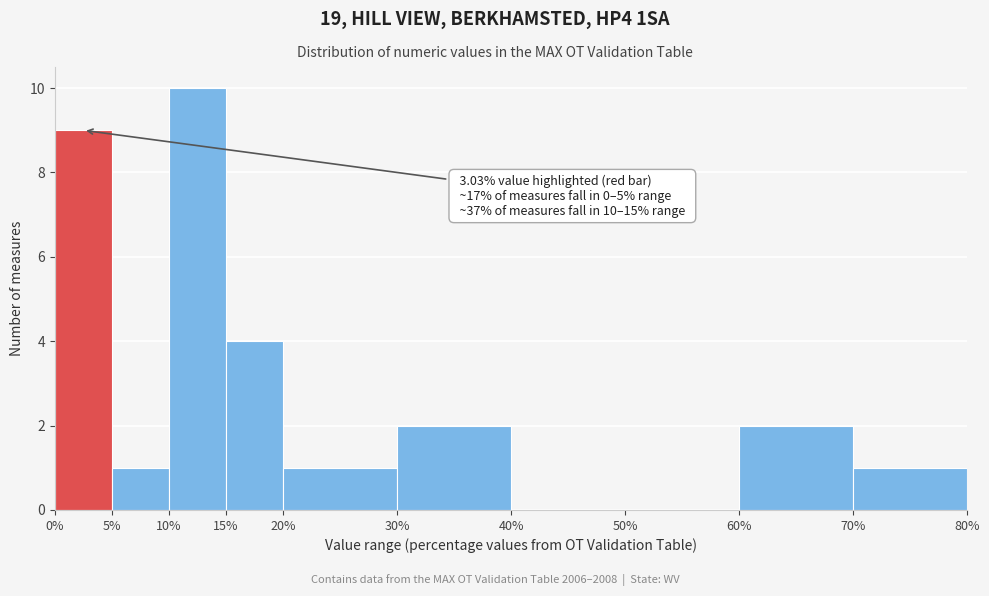

Over which range of the x-axis is the bar tallest?

10% to 15%